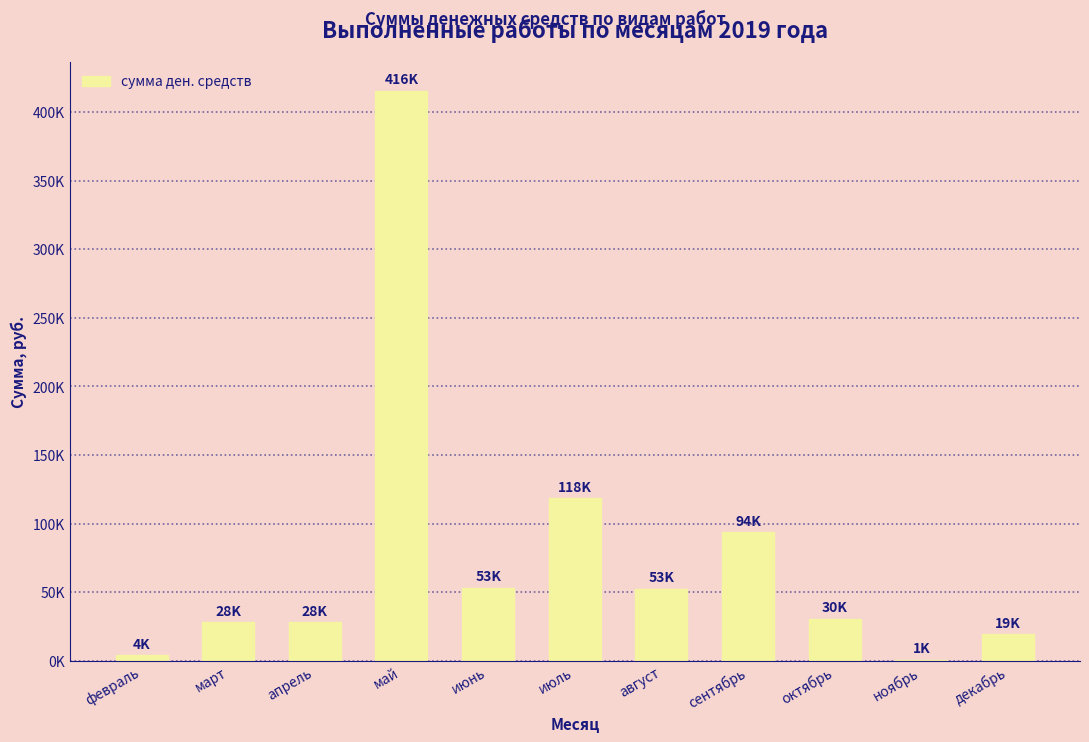

Are the bars horizontal?

No